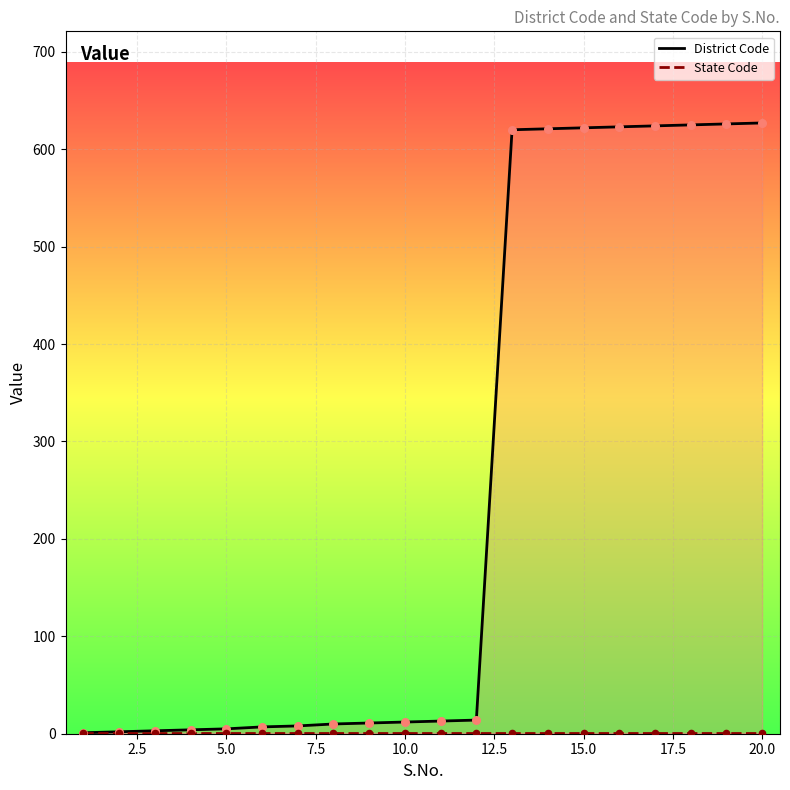

What are all the series names shown in the legend?

District Code, State Code